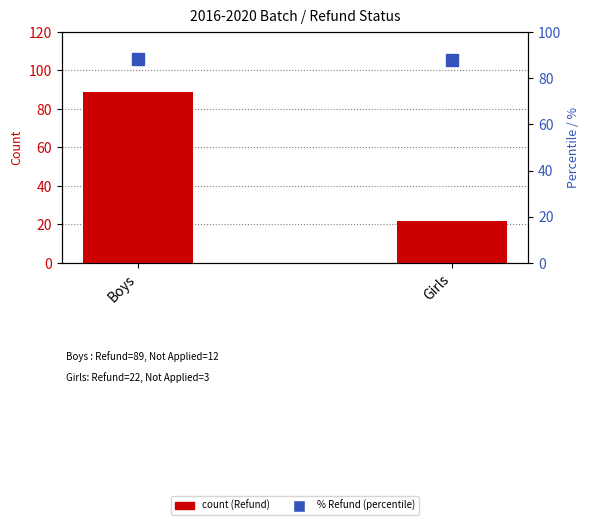

What is the sum of the Refund values at Girls and Boys?

111.0